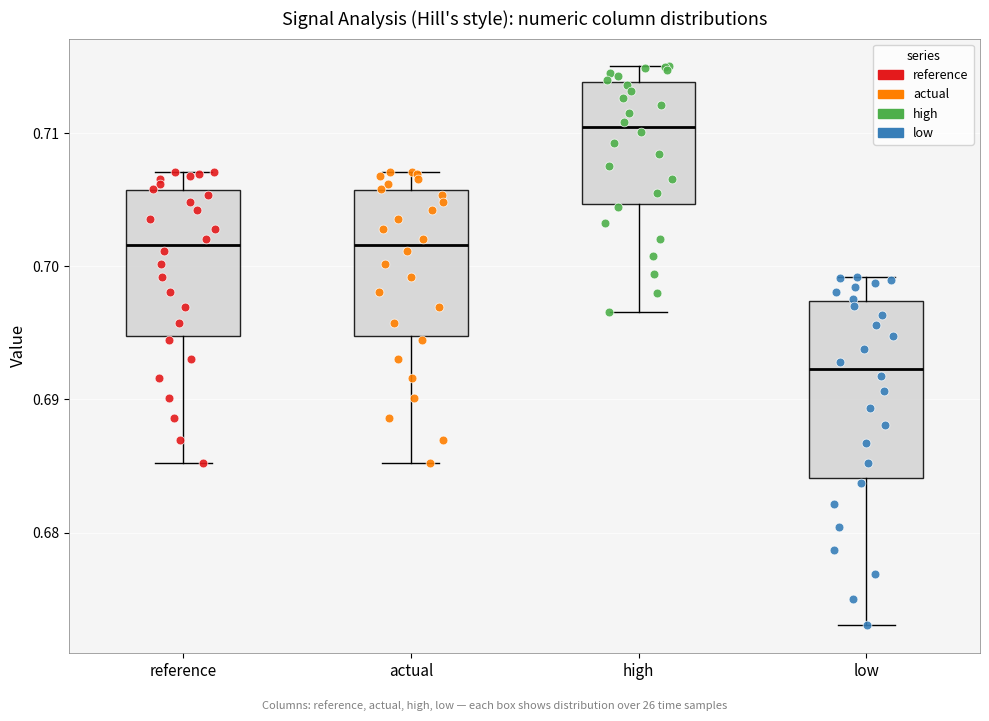

Where does the median line of the box for low sit on the y-axis? The values are not printed on the chart, so give them approximately, as read against the axis.

0.692